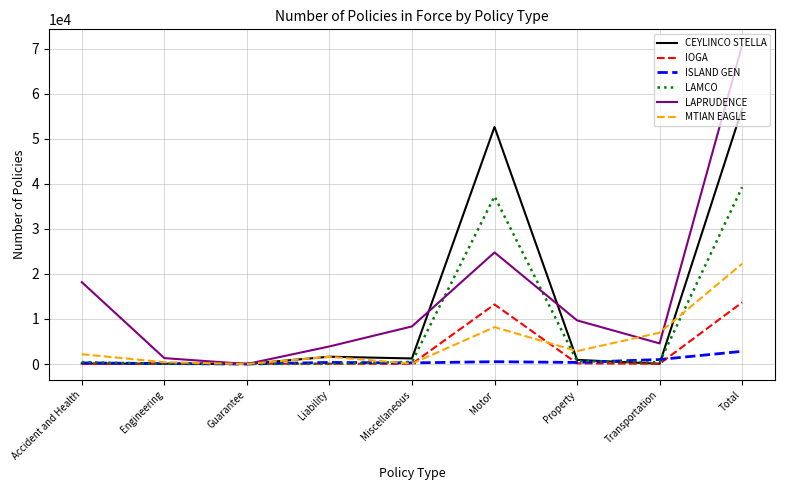

What is the greatest value displayed?

70809